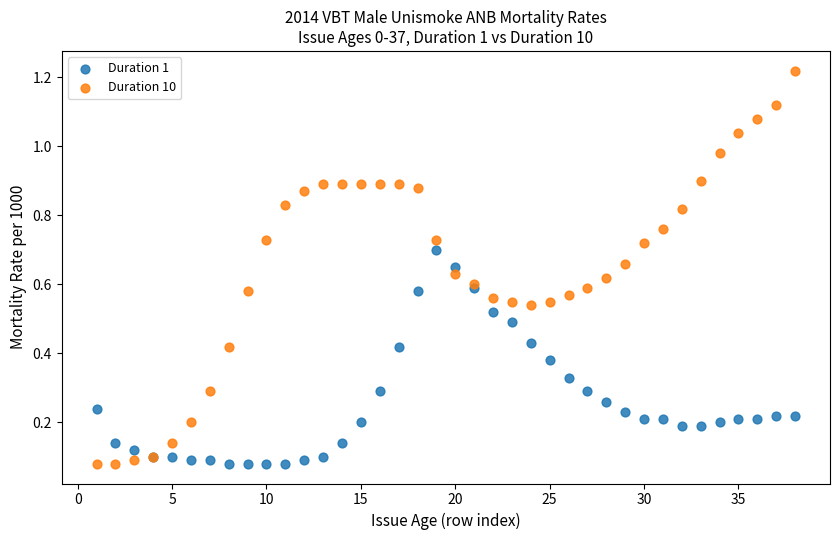

What is the X range (max minus min) for the scatter plot?

37.0